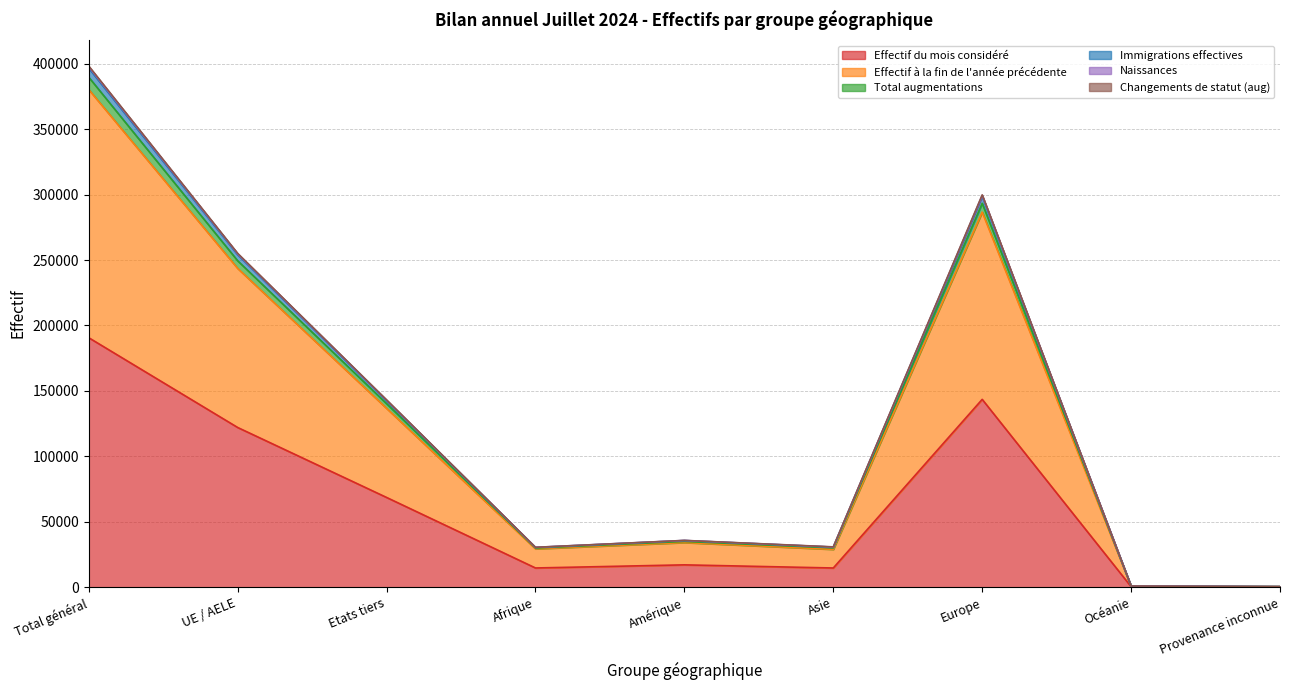

True or false: Total augmentations and Changements de statut (aug) cross at least once.

False